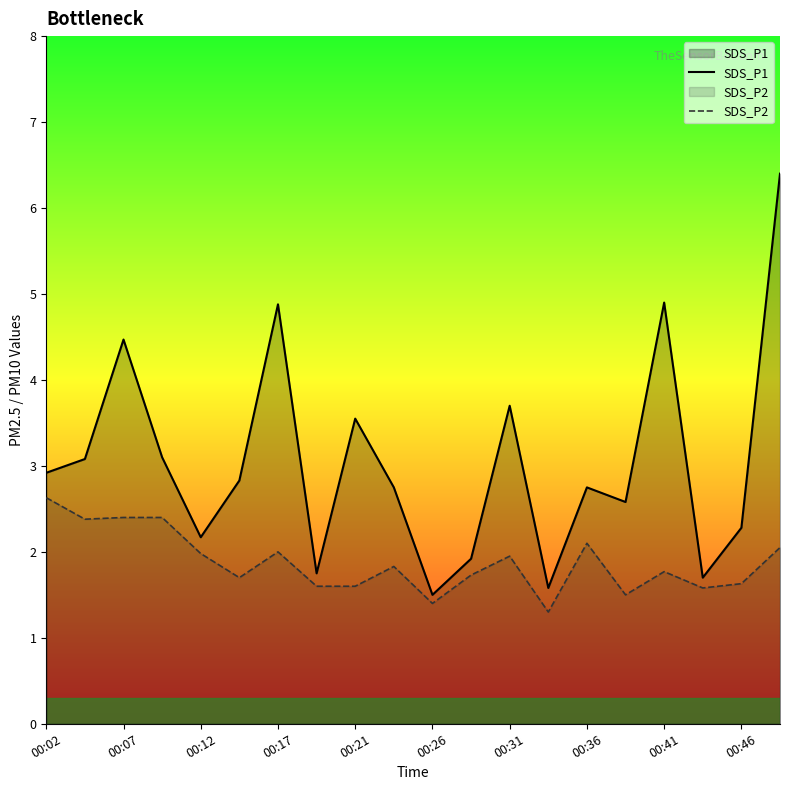

True or false: SDS_P1 and SDS_P2 intersect in this chart.

False